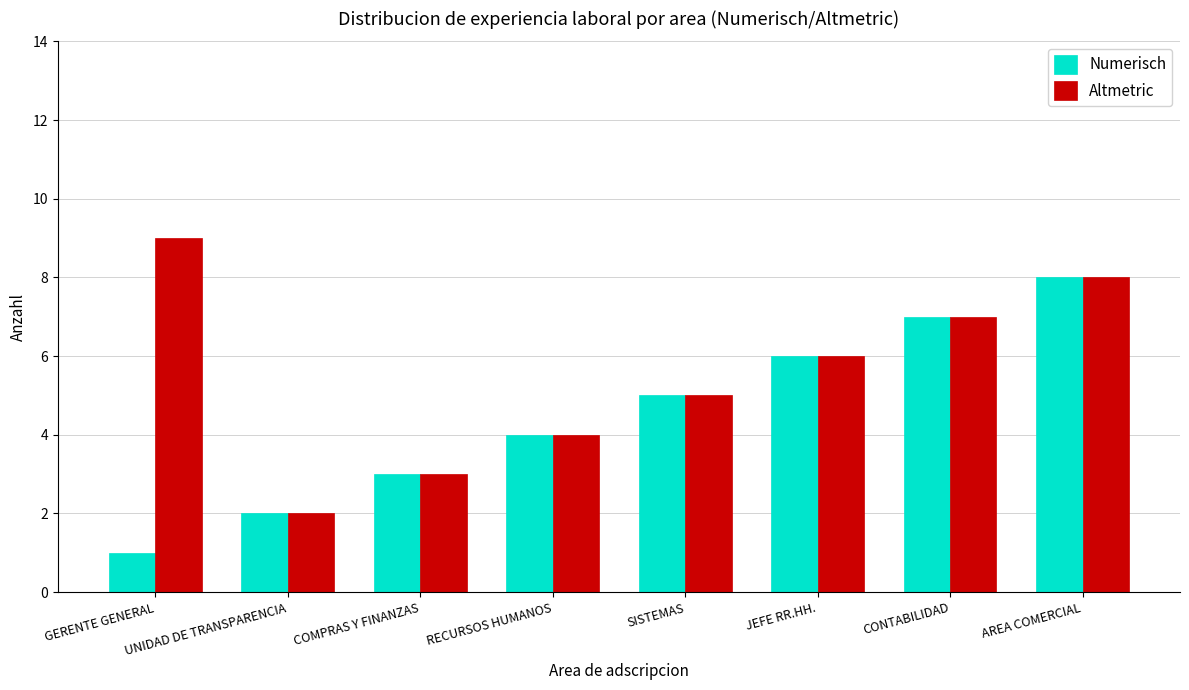

List the labels in order of Altmetric value, largest first.

GERENTE GENERAL, AREA COMERCIAL, CONTABILIDAD, JEFE RR.HH., SISTEMAS, RECURSOS HUMANOS, COMPRAS Y FINANZAS, UNIDAD DE TRANSPARENCIA